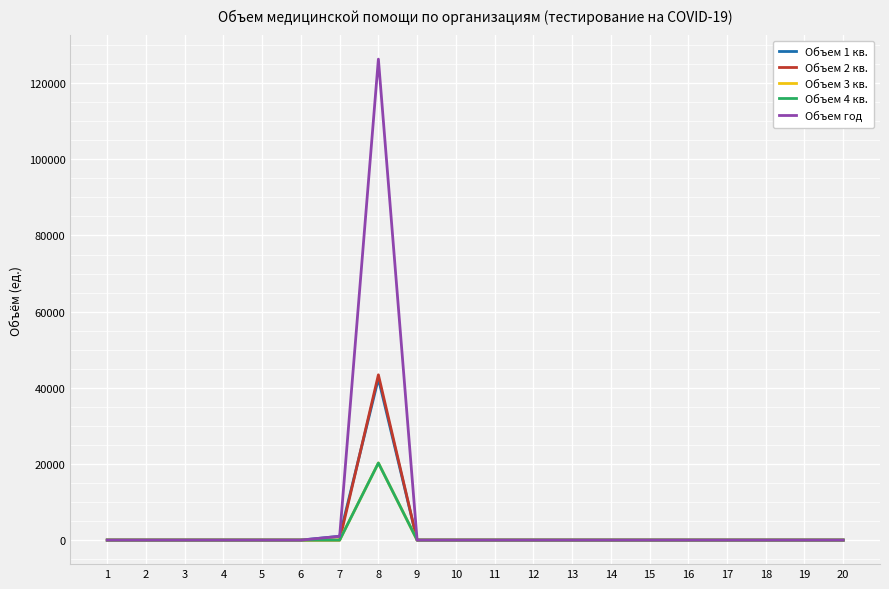

Which series has the largest total across all categories?

Объем год